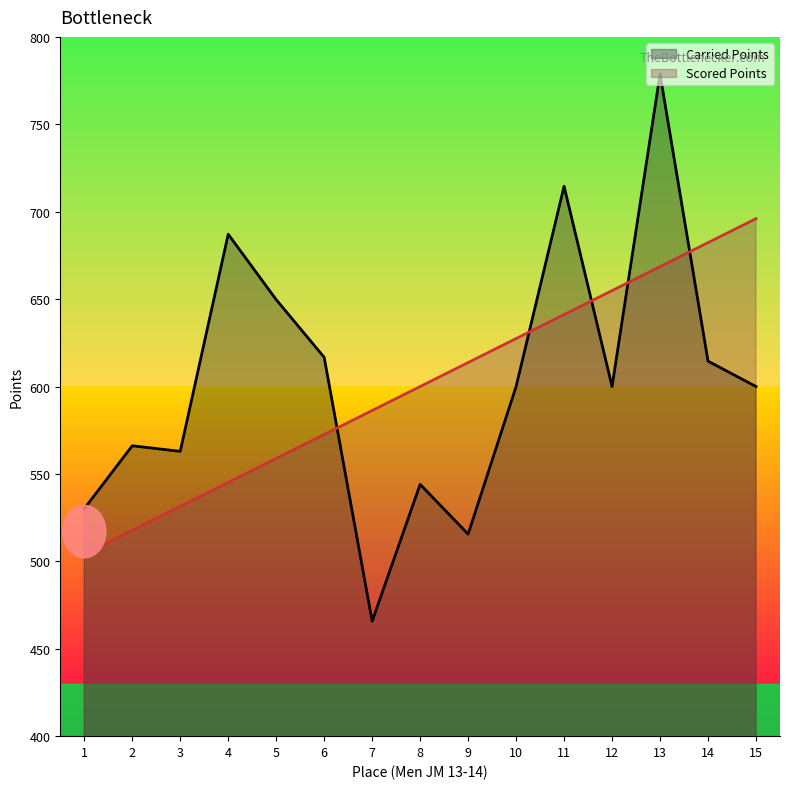

Which series has the largest total across all categories?

Carried Points